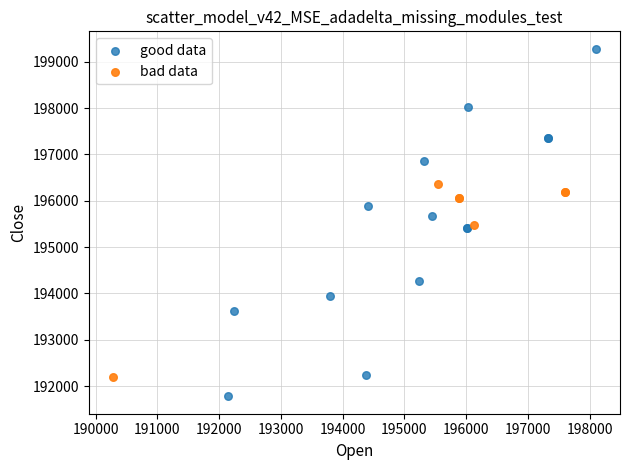

Which series has the largest Y range (max minus min)?

good data